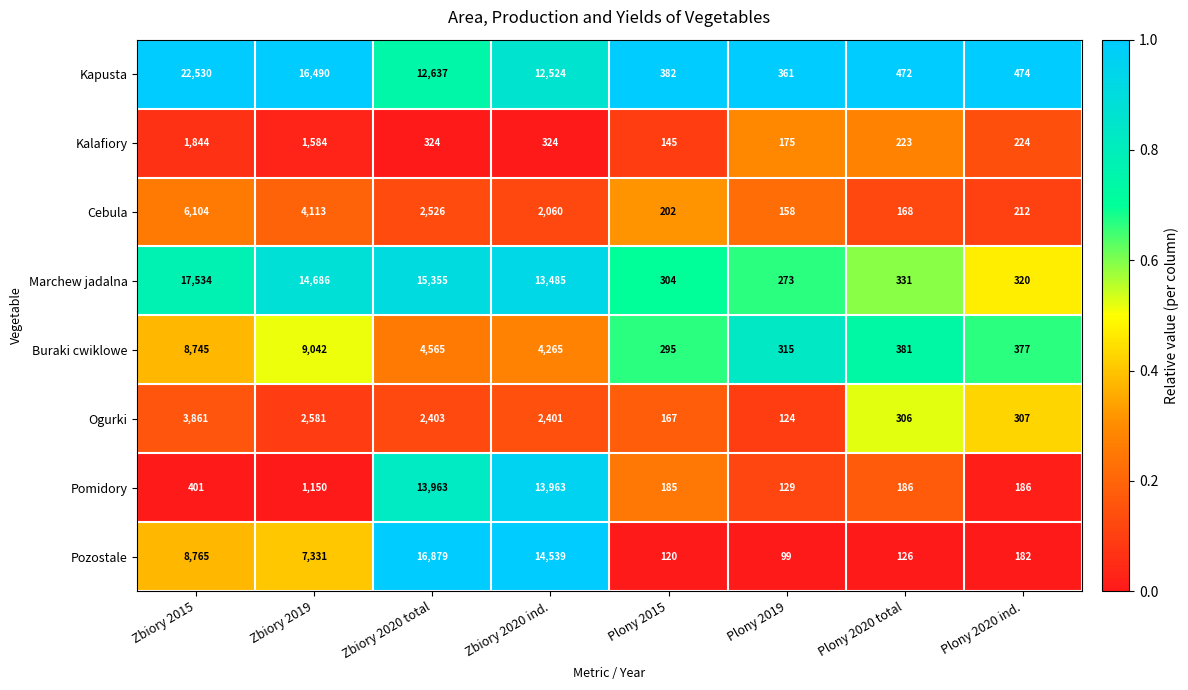

At which label does Kapusta first exceed 12524?

Zbiory 2015